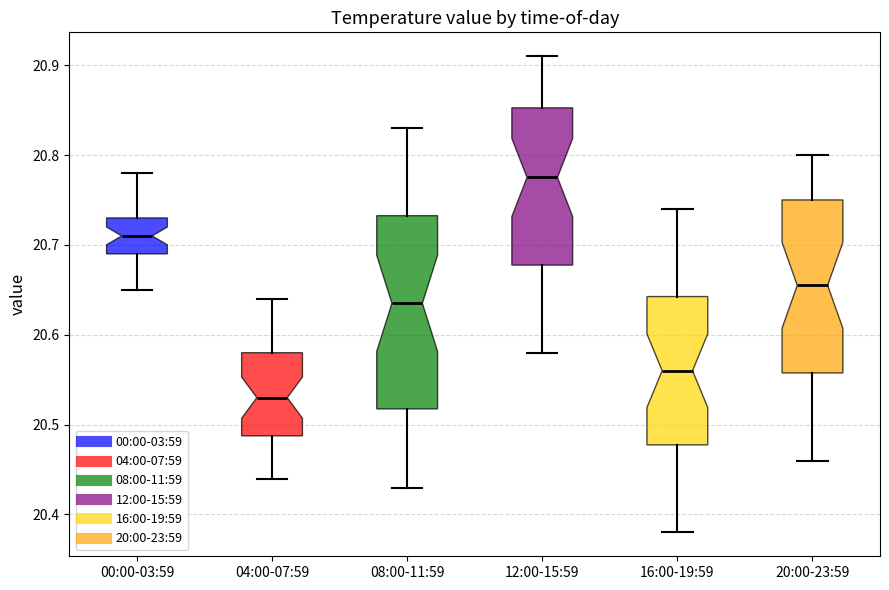

Which box's median line is the highest?

12:00-15:59